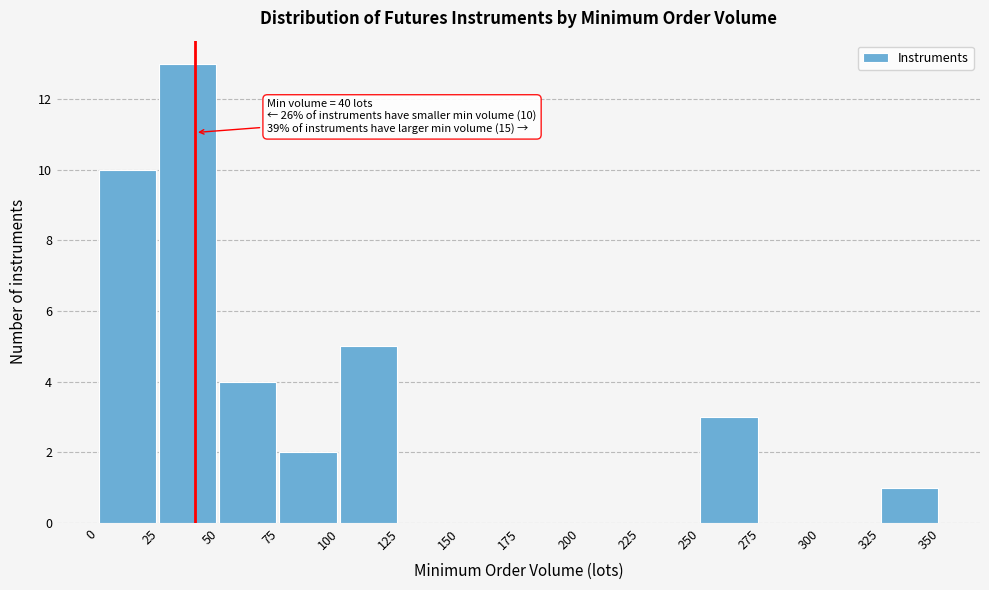

Over which range of the x-axis is the bar tallest?

25 to 50